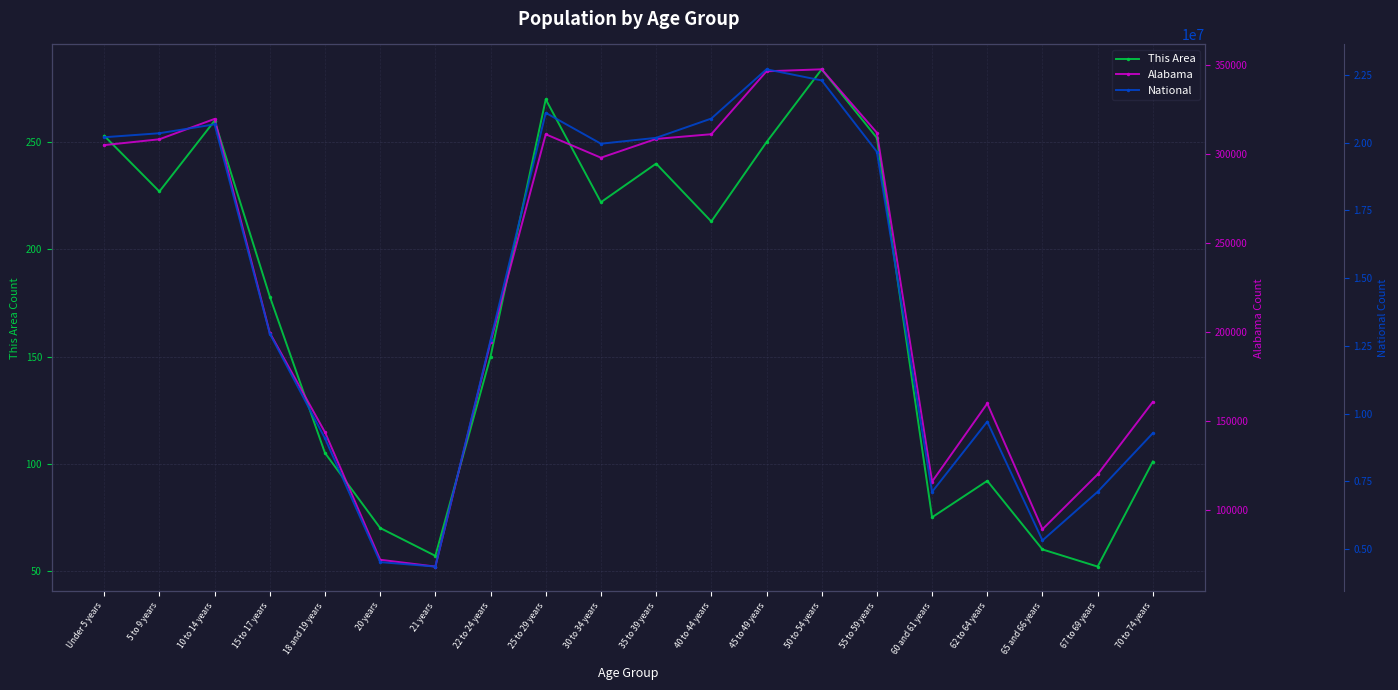

What is the value of the Alabama point at the 2nd from the left?

308229